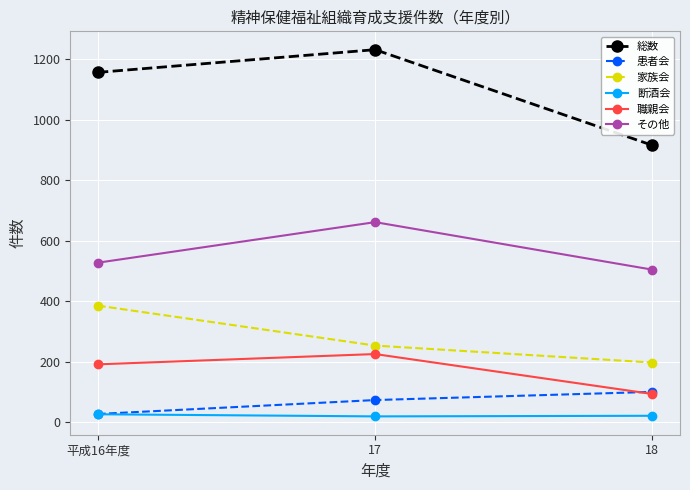

Is the value of 総数 at 17 greater than the value of 職親会 at 17?

Yes